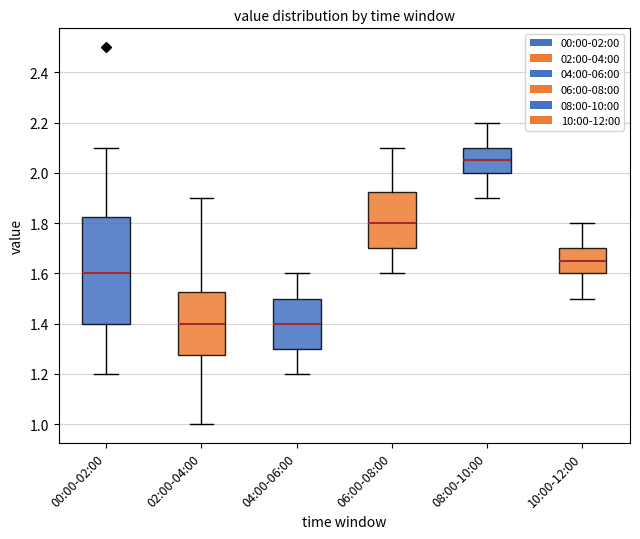

Reading left to right, transcribe this box plot: for each box, give where its median line is, the range the box spans, and where its two whiskers end, as read against the y-axis. The values are not printed on the chart, so give them approximately, as read against the axis.

00:00-02:00: median 1.60, box 1.40 to 1.82, whiskers 1.20 to 2.10
02:00-04:00: median 1.40, box 1.28 to 1.52, whiskers 1.00 to 1.90
04:00-06:00: median 1.40, box 1.30 to 1.50, whiskers 1.20 to 1.60
06:00-08:00: median 1.80, box 1.70 to 1.92, whiskers 1.60 to 2.10
08:00-10:00: median 2.06, box 2.00 to 2.10, whiskers 1.90 to 2.20
10:00-12:00: median 1.66, box 1.60 to 1.70, whiskers 1.50 to 1.80